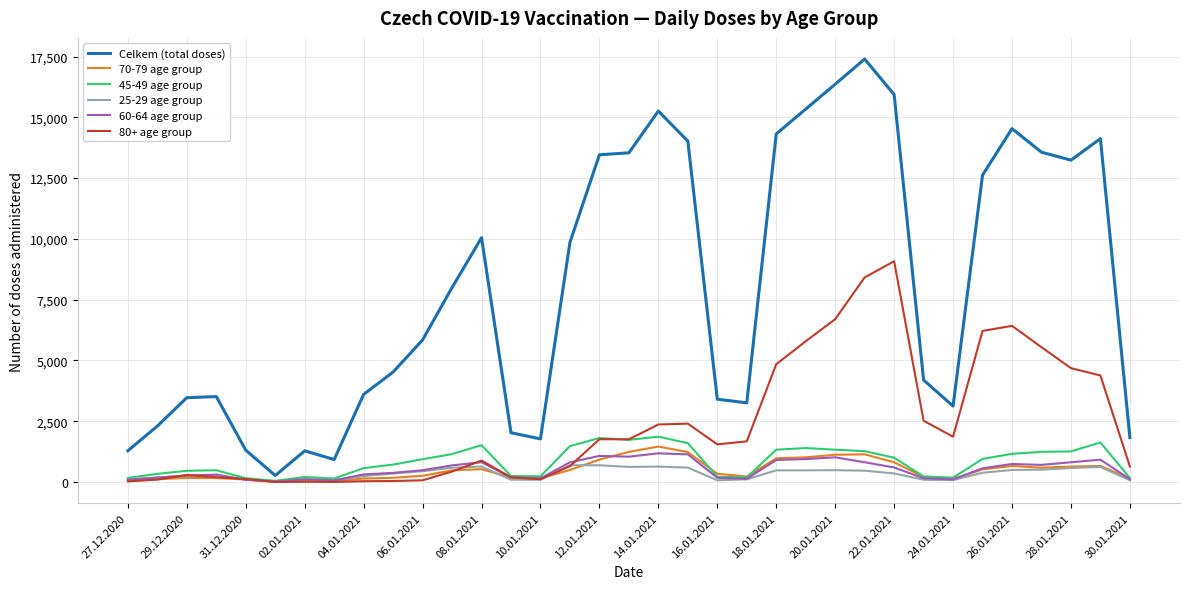

Which series has the largest total across all categories?

Celkem (total doses)